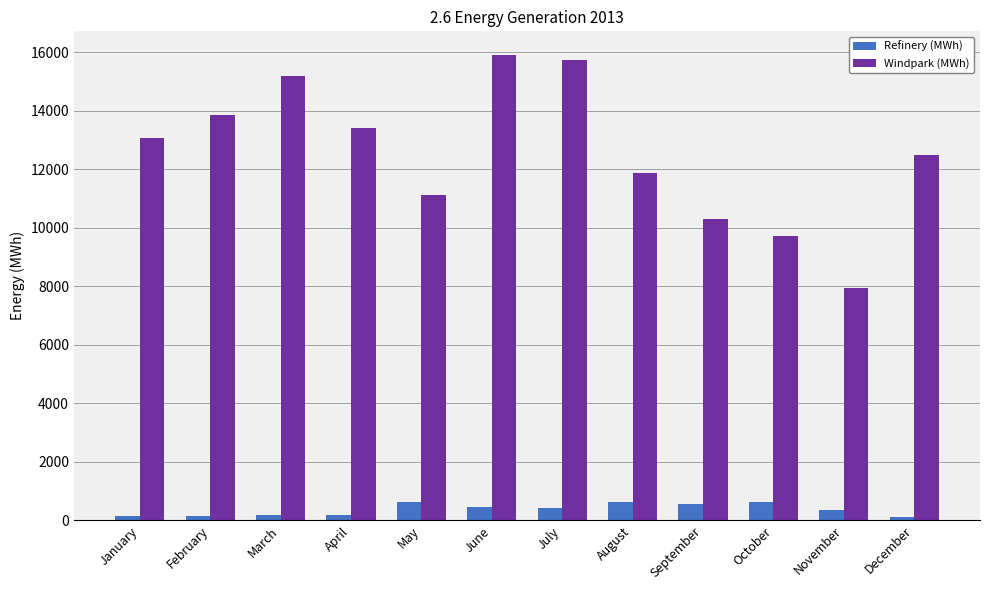

Which series has the largest total across all categories?

Windpark (MWh)